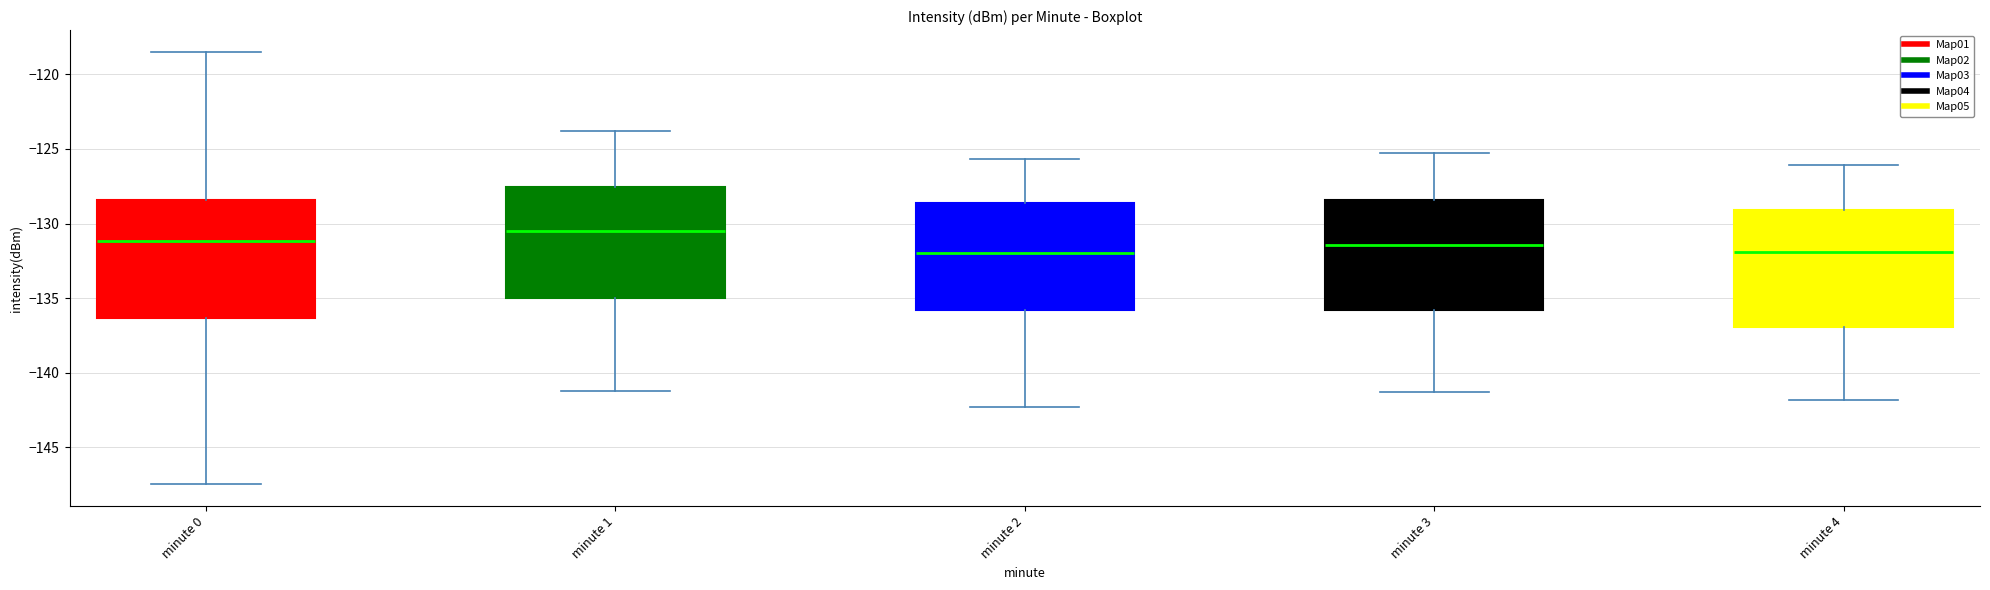

Reading left to right, read every box against the y-axis: the position of its median line, the range the box covers, and the ends of its whiskers. The values are not printed on the chart, so give them approximately, as read against the axis.

minute 0: median -131.0, box -136.5 to -128.5, whiskers -147.5 to -118.5
minute 1: median -130.5, box -135.0 to -127.5, whiskers -141.0 to -124.0
minute 2: median -132.0, box -136.0 to -128.5, whiskers -142.5 to -125.5
minute 3: median -131.5, box -136.0 to -128.5, whiskers -141.5 to -125.5
minute 4: median -132.0, box -137.0 to -129.0, whiskers -142.0 to -126.0